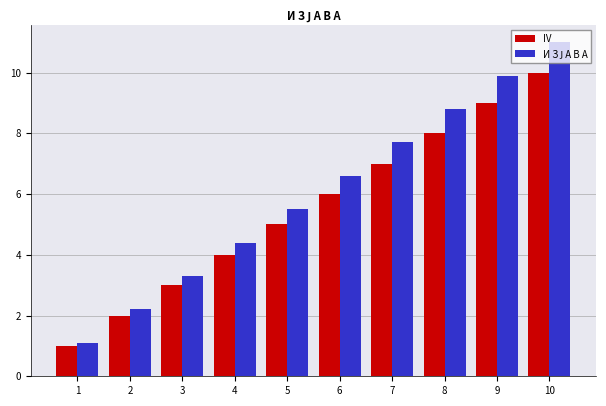

Which label corresponds to the largest value in the chart?

10